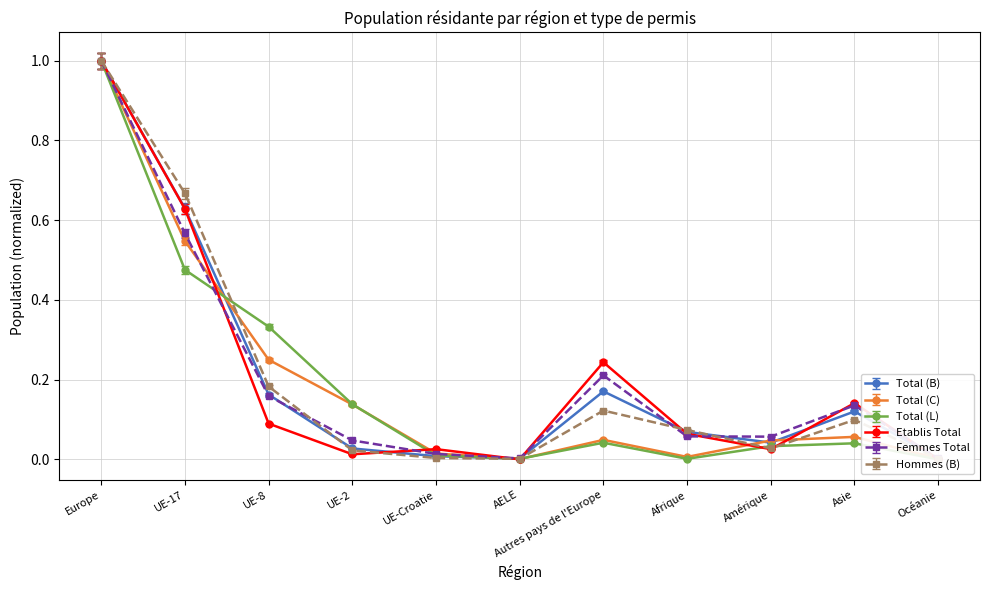

Reading right to left, transcribe all the data shown in this chart.

Total (B): Océanie=0.0	Asie=0.1	Amérique=0.0	Afrique=0.1	Autres pays de l'Europe=0.2	AELE=0.0	UE-Croatie=0.0	UE-2=0.0	UE-8=0.2	UE-17=0.6	Europe=1.0
Total (C): Océanie=0.0	Asie=0.1	Amérique=0.0	Afrique=0.0	Autres pays de l'Europe=0.0	AELE=0.0	UE-Croatie=0.0	UE-2=0.1	UE-8=0.2	UE-17=0.5	Europe=1.0
Total (L): Océanie=0.0	Asie=0.0	Amérique=0.0	Afrique=0.0	Autres pays de l'Europe=0.0	AELE=0.0	UE-Croatie=0.0	UE-2=0.1	UE-8=0.3	UE-17=0.5	Europe=1.0
Etablis Total: Océanie=0.0	Asie=0.1	Amérique=0.0	Afrique=0.1	Autres pays de l'Europe=0.2	AELE=0.0	UE-Croatie=0.0	UE-2=0.0	UE-8=0.1	UE-17=0.6	Europe=1.0
Femmes Total: Océanie=0.0	Asie=0.1	Amérique=0.1	Afrique=0.1	Autres pays de l'Europe=0.2	AELE=0.0	UE-Croatie=0.0	UE-2=0.0	UE-8=0.2	UE-17=0.6	Europe=1.0
Hommes (B): Océanie=0.0	Asie=0.1	Amérique=0.0	Afrique=0.1	Autres pays de l'Europe=0.1	AELE=0.0	UE-Croatie=0.0	UE-2=0.0	UE-8=0.2	UE-17=0.7	Europe=1.0